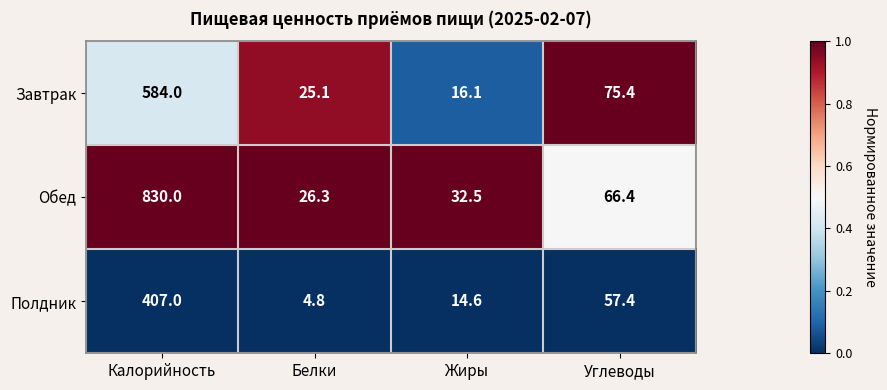

Which series has the largest total across all categories?

Обед